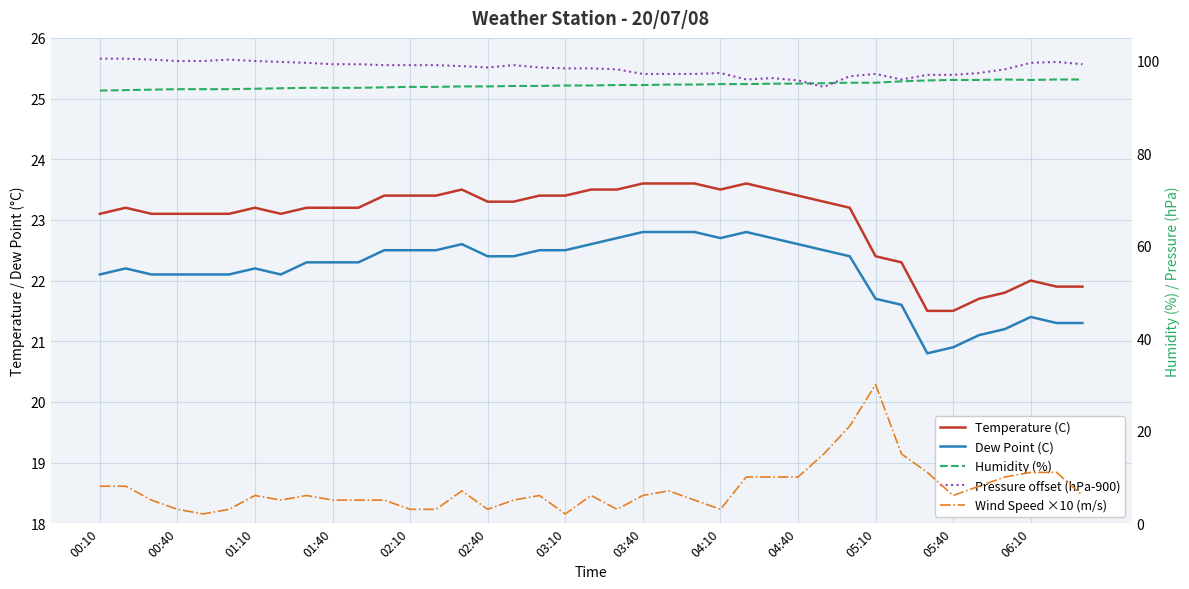

How many values in the Wind Speed ×10 (m/s) series exceed 6?

16